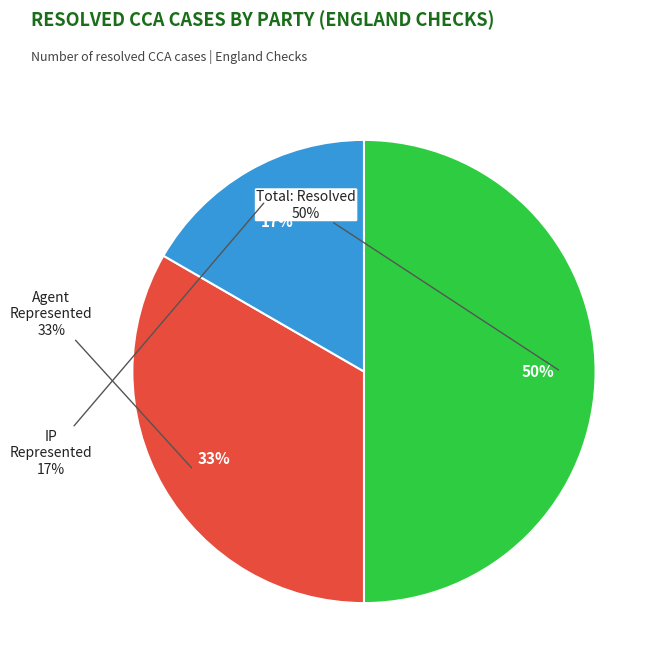

Is it true that IP represented: Resolved is 17% of the pie?

True